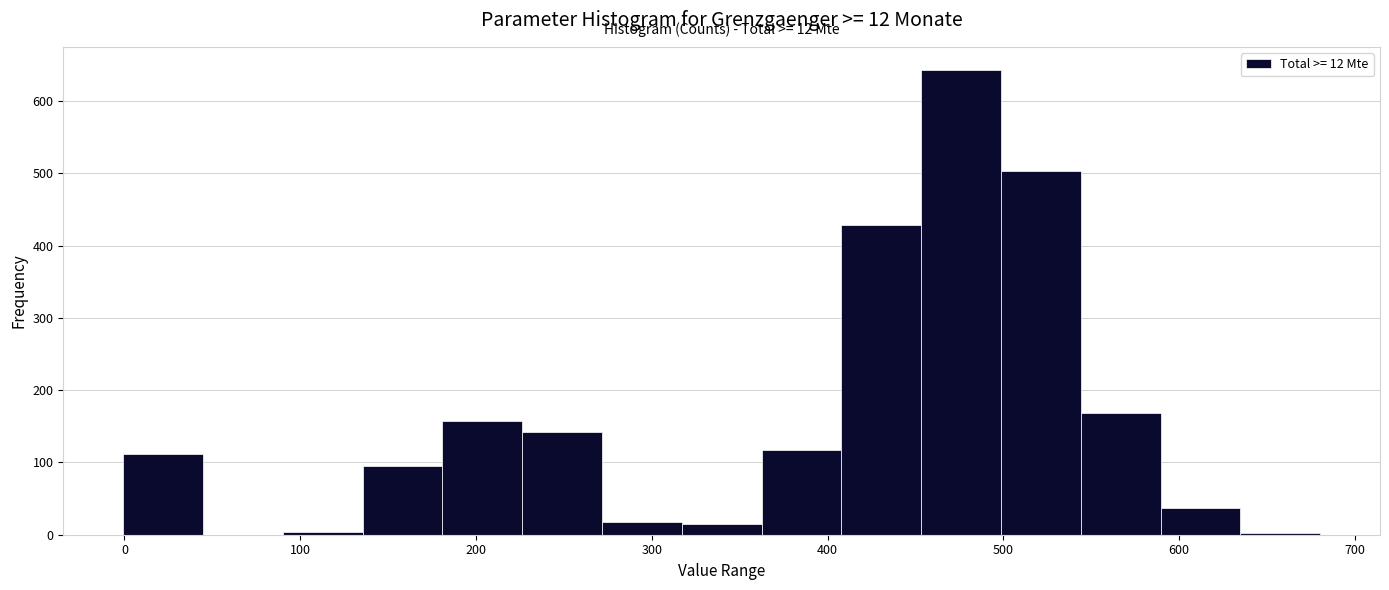

Which range on the x-axis has the tallest bar?

450 to 500